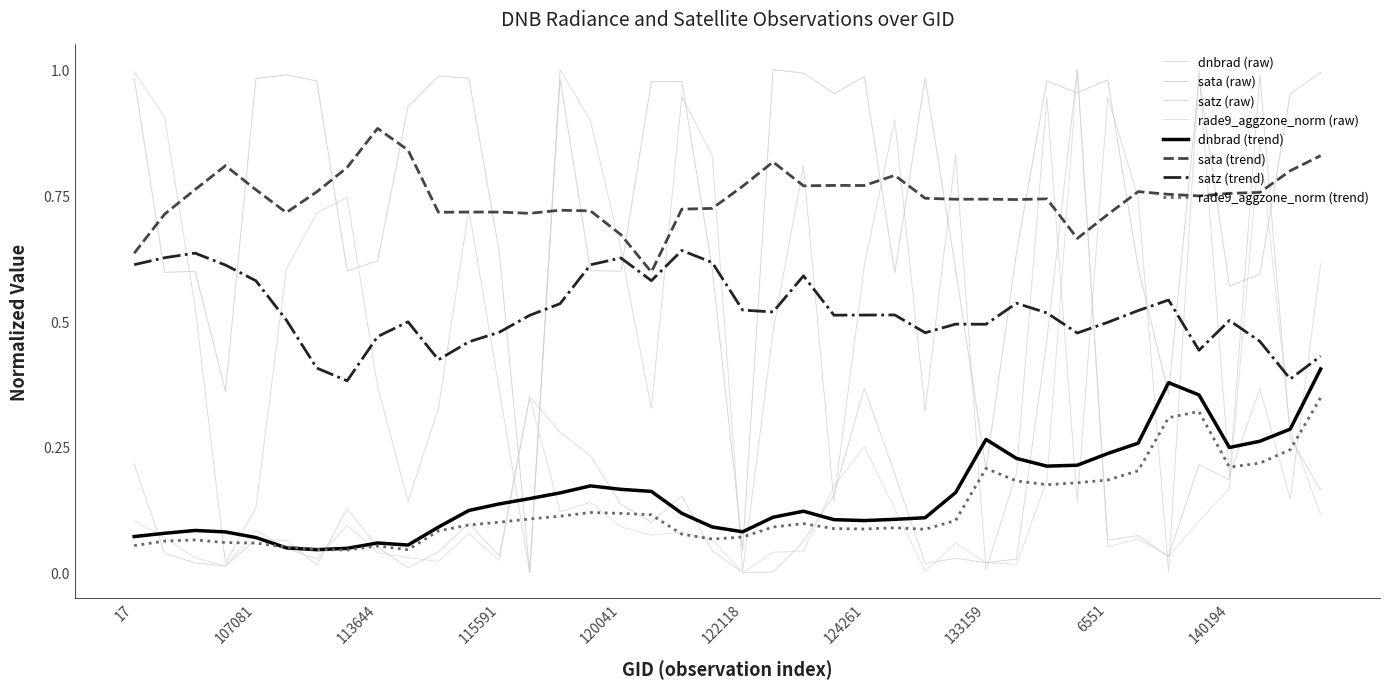

At which category does the chart reach its minimum across all series?

122118